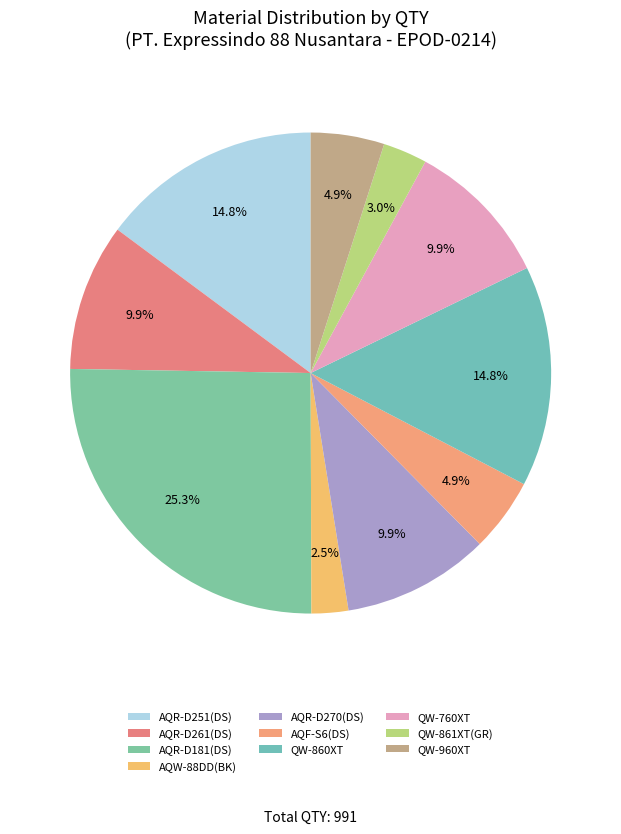

What is the total percentage of QW-861XT(GR) and QW-760XT?

12.9%